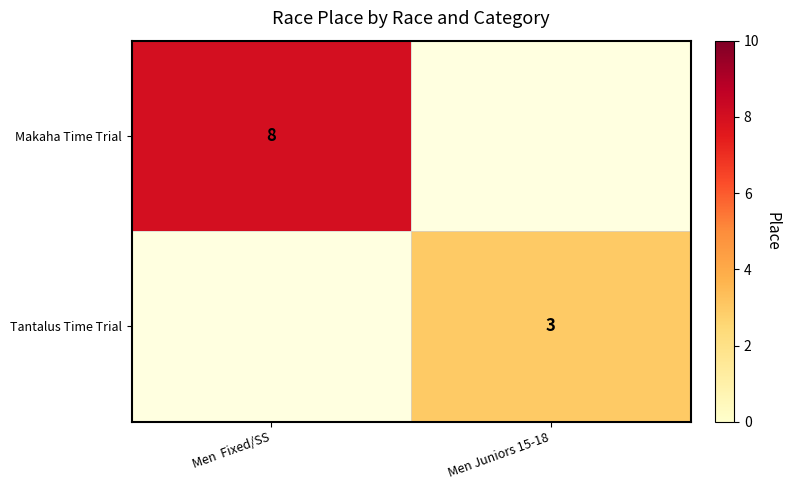

Is the value of Makaha Time Trial at Men  Fixed/SS greater than the value of Tantalus Time Trial at Men Juniors 15-18?

Yes